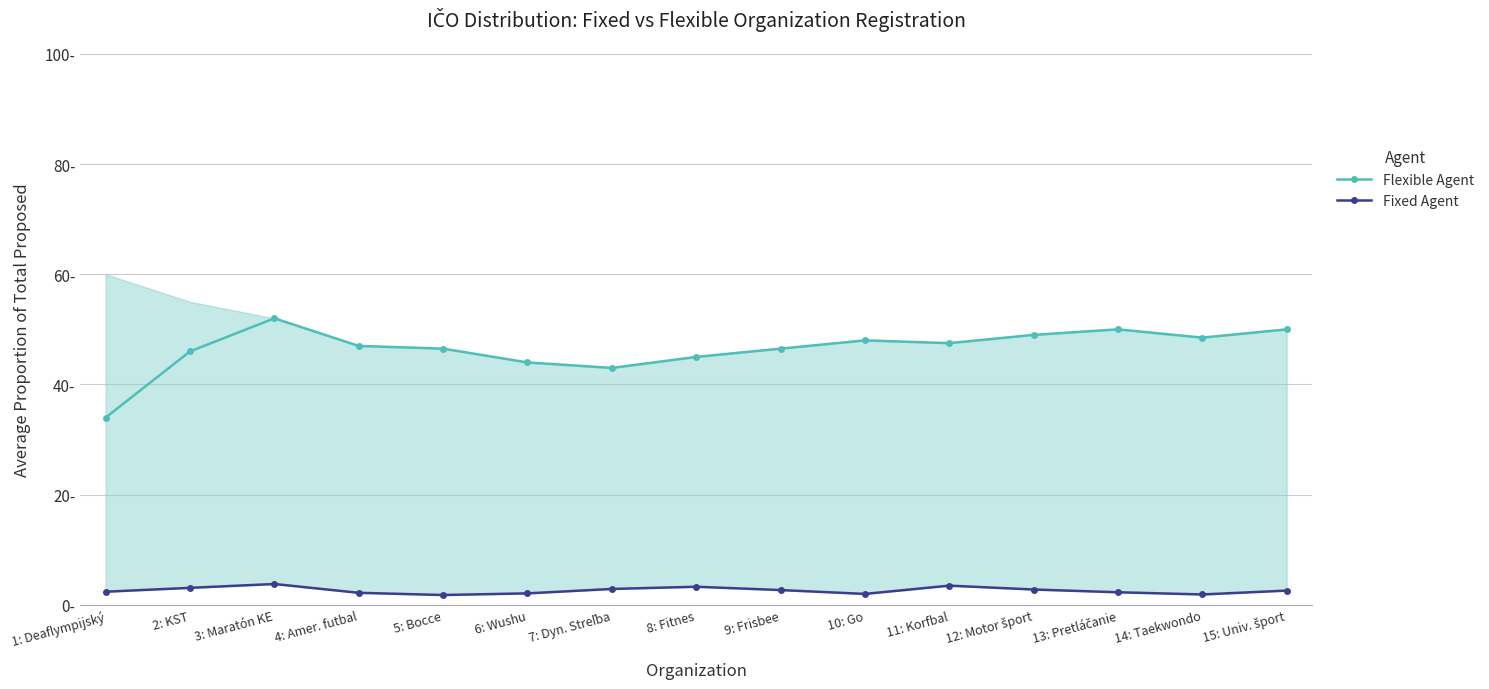

At which label does Flexible Agent reach its peak?

3: Maratón KE